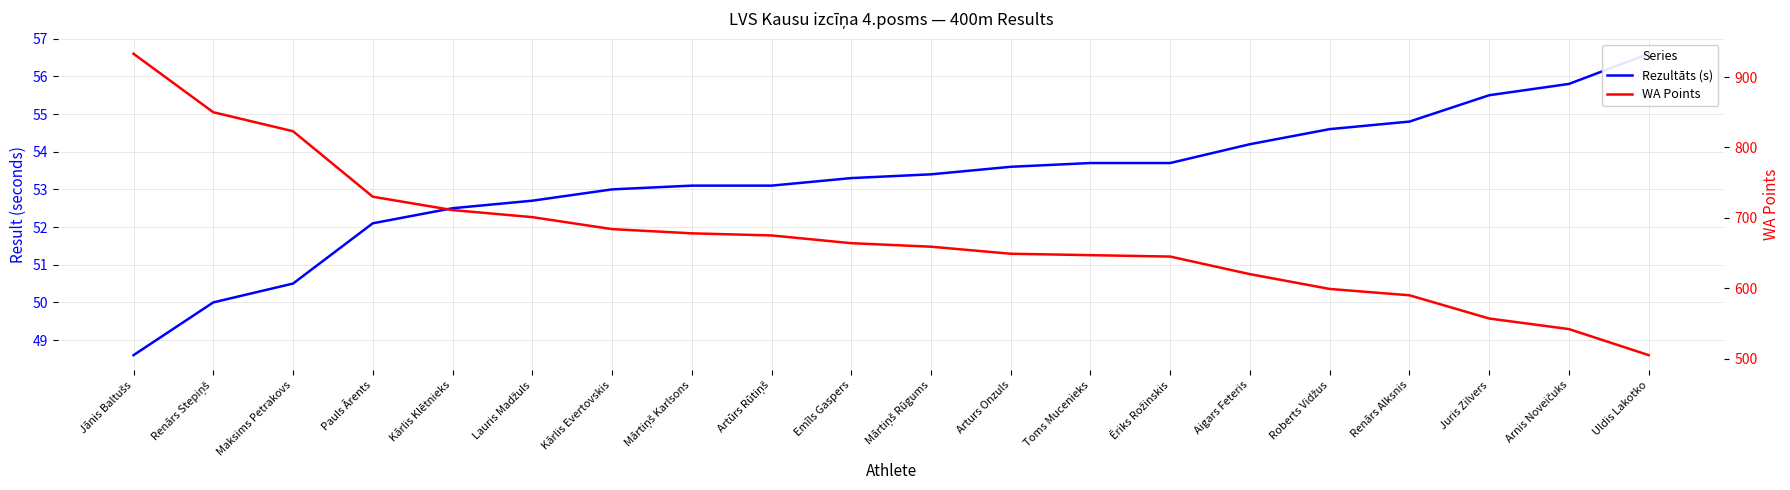

What is the difference between the second highest and minimum values in the WA Points series?

345.0